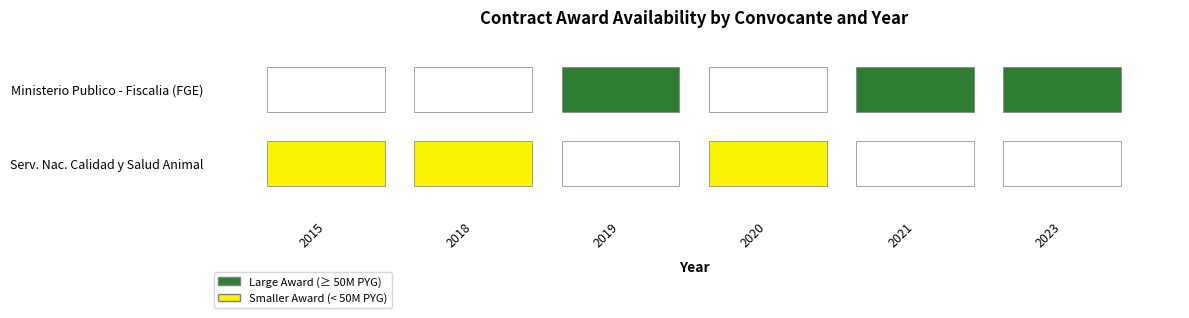

Which series has the widest spread of values?

ministerio-publico